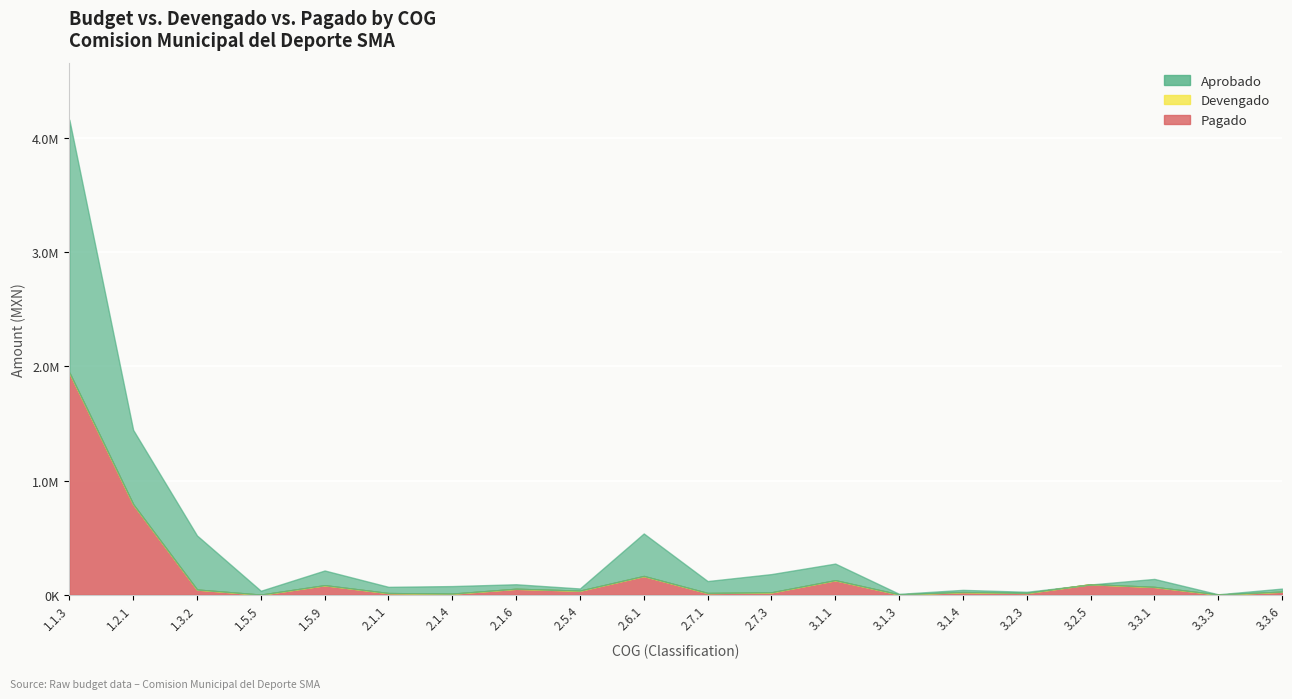

Rank the categories by Pagado value from lowest to highest.

1.5.5, 3.3.3, 3.1.3, 2.1.4, 2.1.1, 2.7.1, 3.2.3, 2.7.3, 3.1.4, 3.3.6, 2.5.4, 1.3.2, 2.1.6, 3.3.1, 1.5.9, 3.2.5, 3.1.1, 2.6.1, 1.2.1, 1.1.3